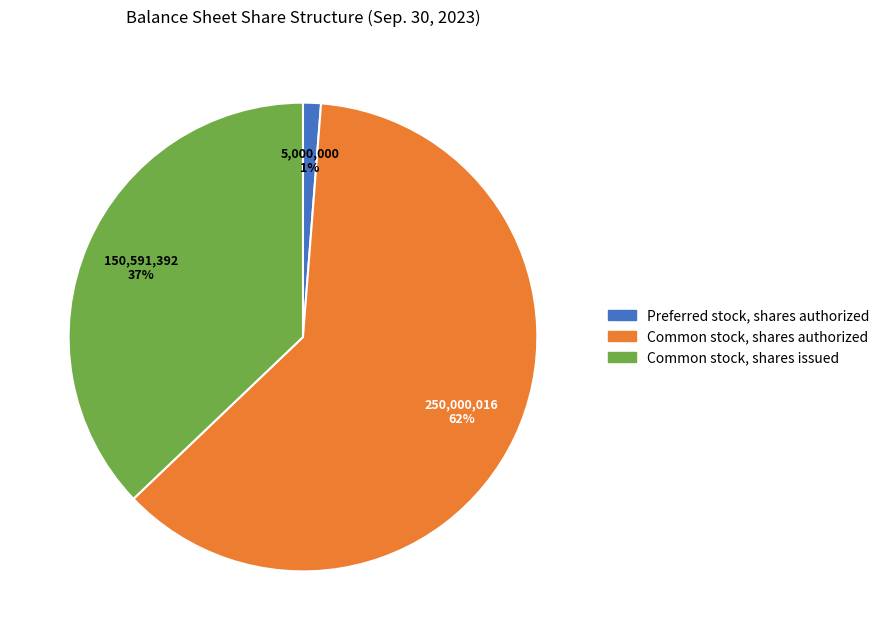

Rank the categories by value from lowest to highest.

Preferred stock, shares authorized, Common stock, shares issued, Common stock, shares authorized